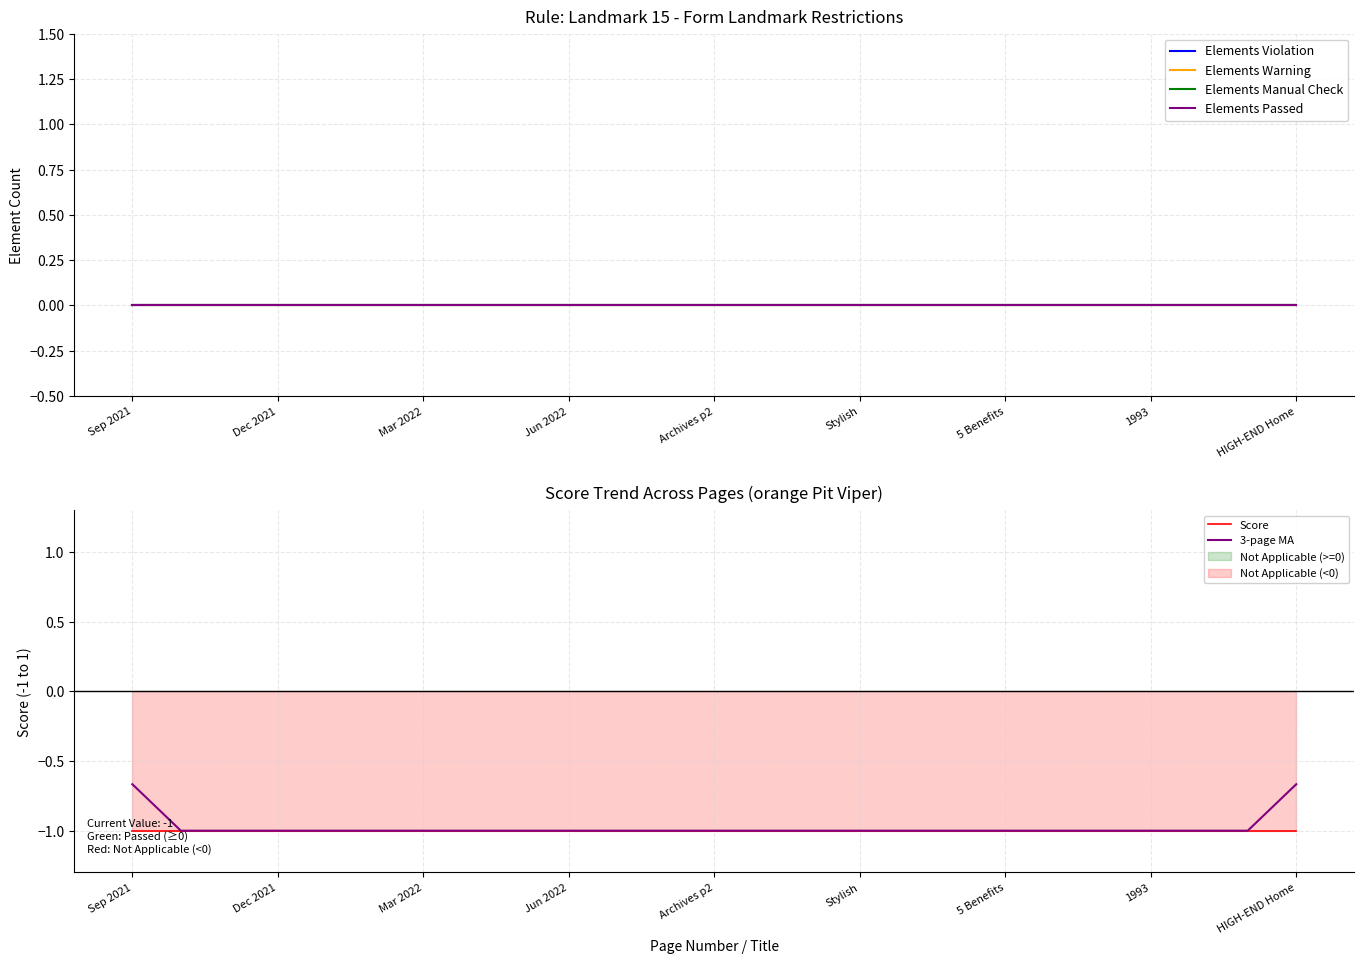

What is the minimum value for Score?

-1.0